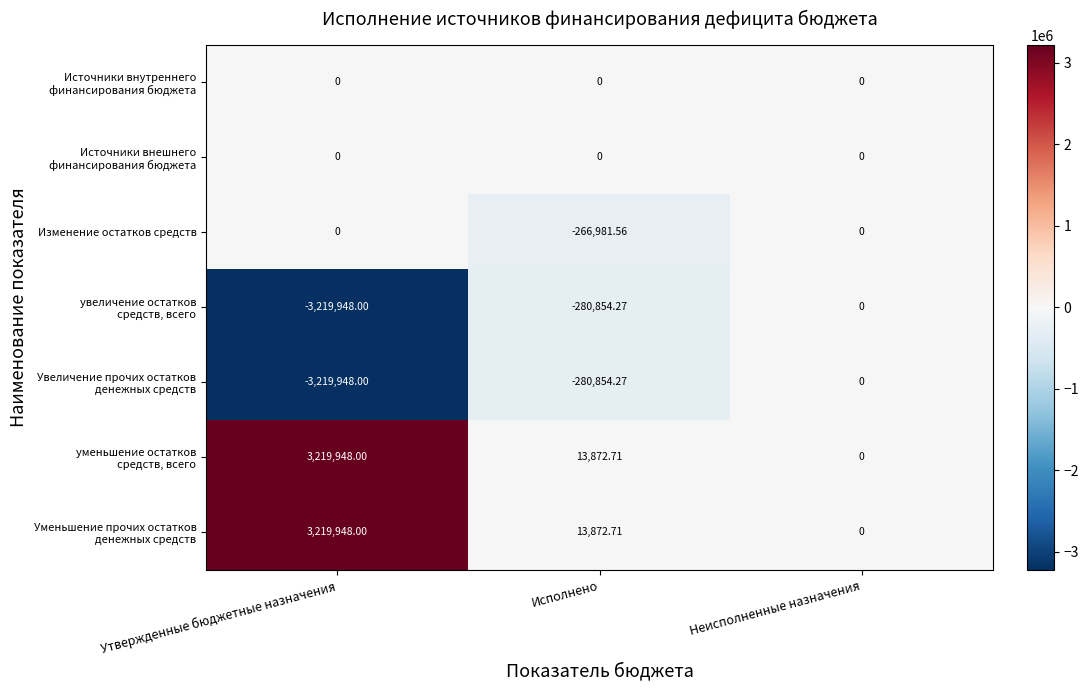

How many series are shown in this chart?

7